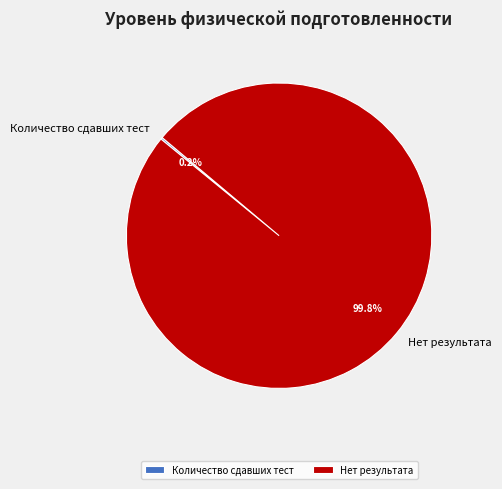

Which slice is the largest?

Нет результата